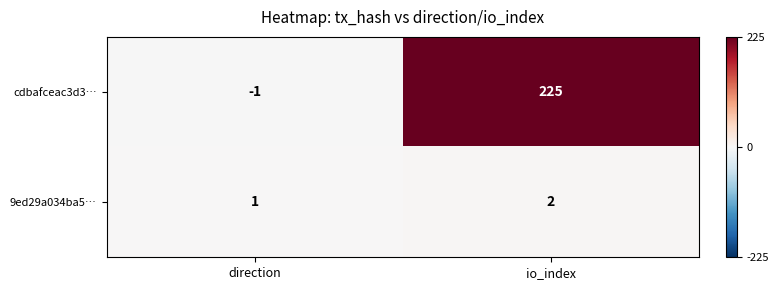

Which label corresponds to the largest value in the chart?

io_index